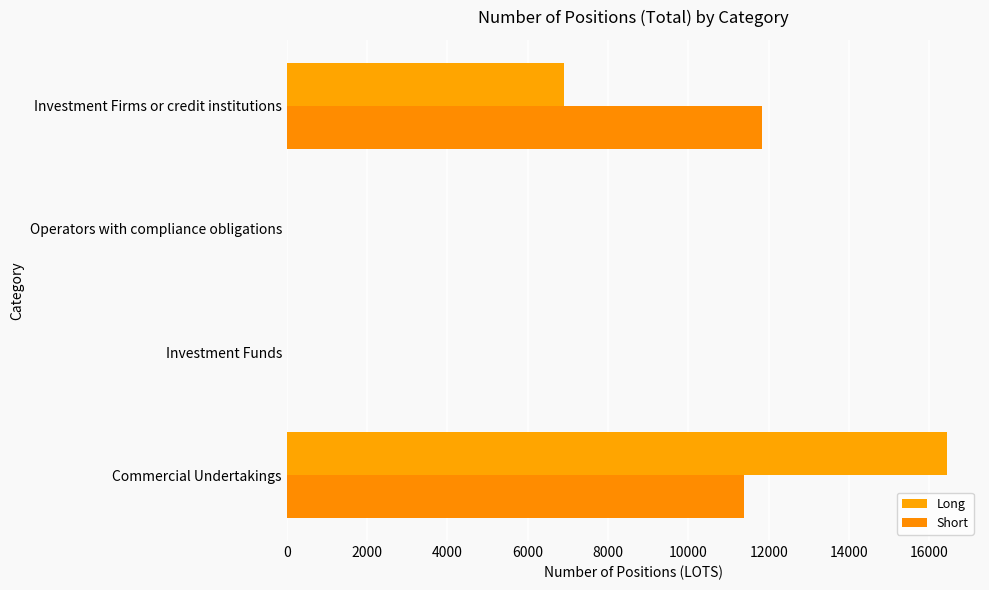

How many series are shown in this chart?

2